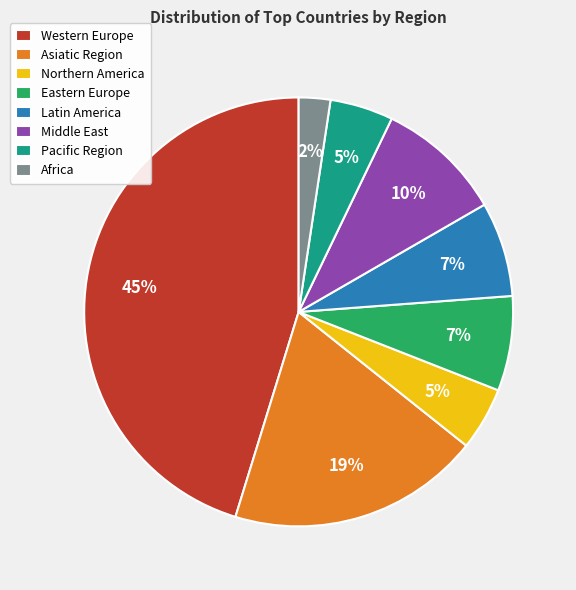

Does Northern America represent more than half of the total?

No